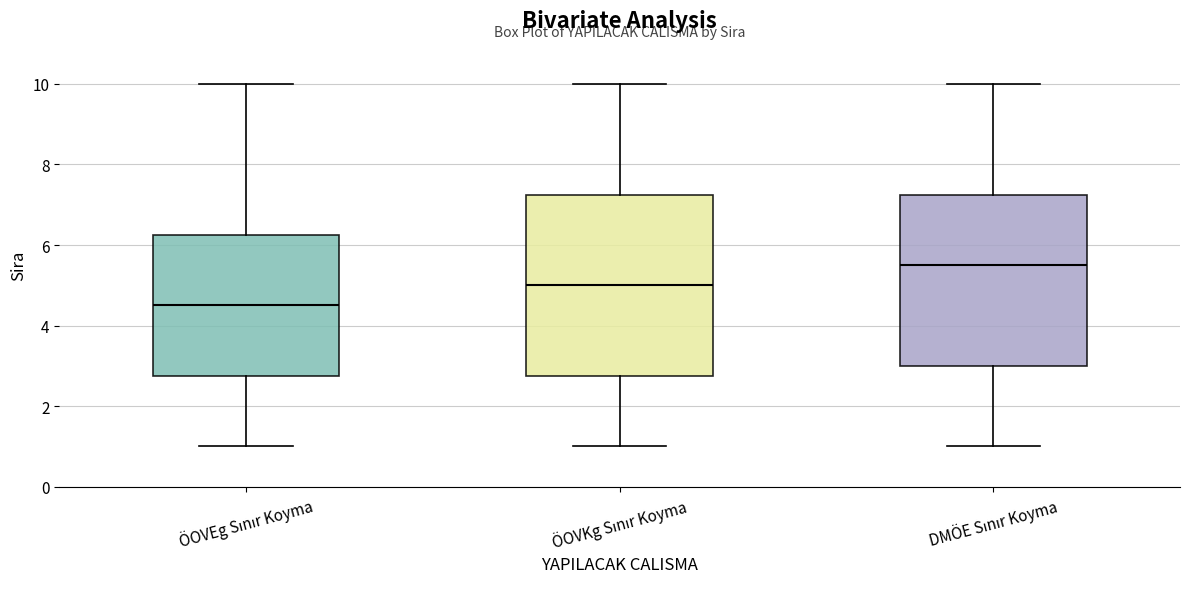

Where does the median line of the box for ÖOVEg Sınır Koyma sit on the y-axis? The values are not printed on the chart, so give them approximately, as read against the axis.

4.6